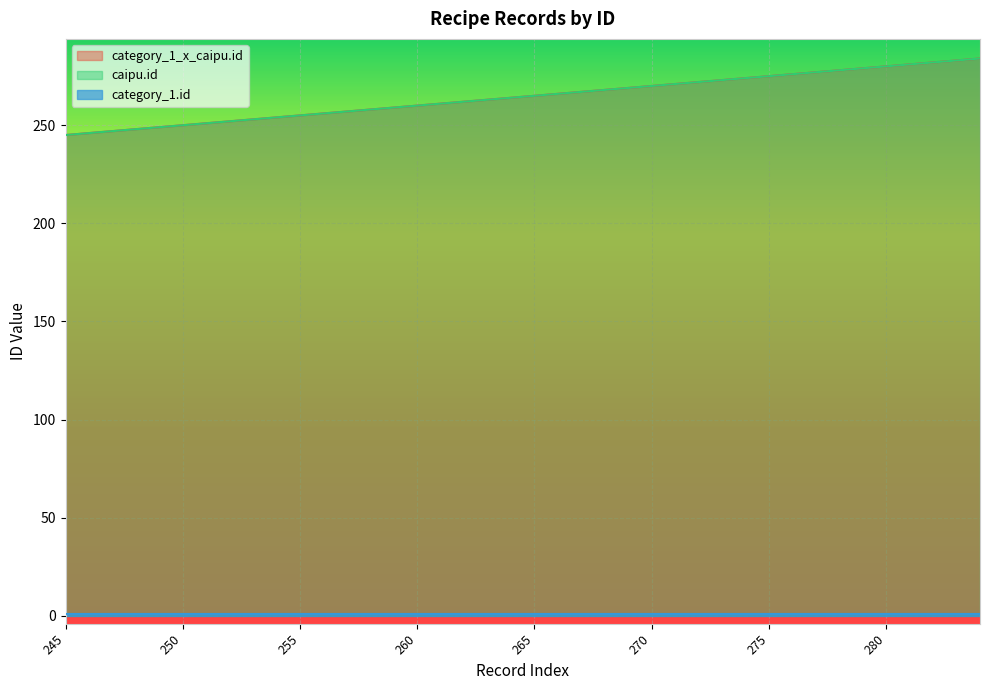

At how many categories does at least one series exceed 252?

32